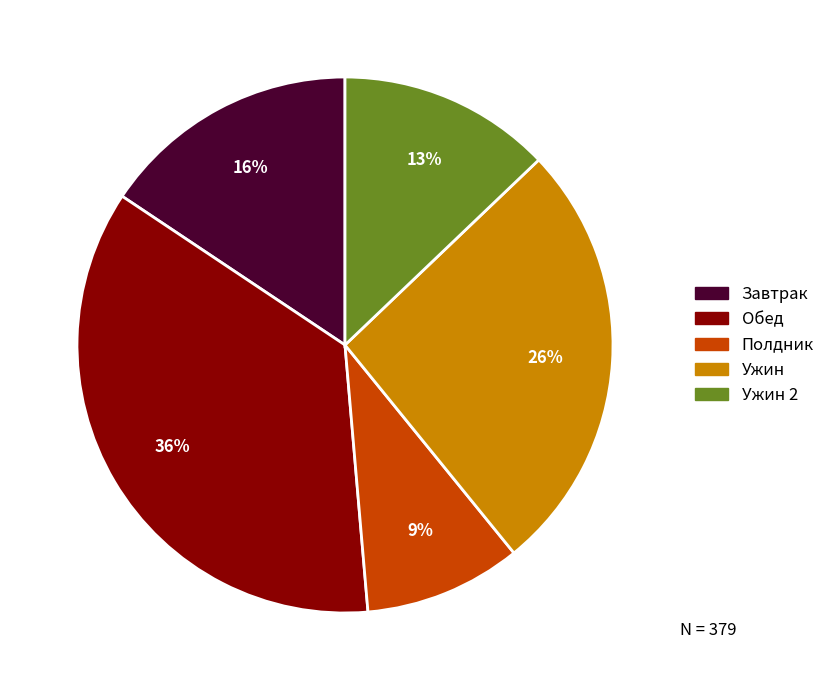

To the nearest percent, what is the average slice percentage?

20%